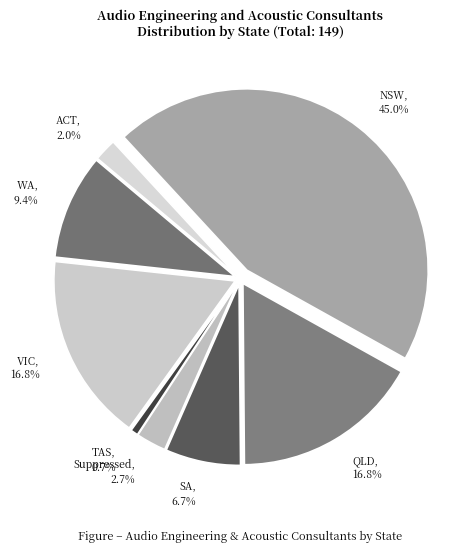

Count the number of slices in the pie.

8